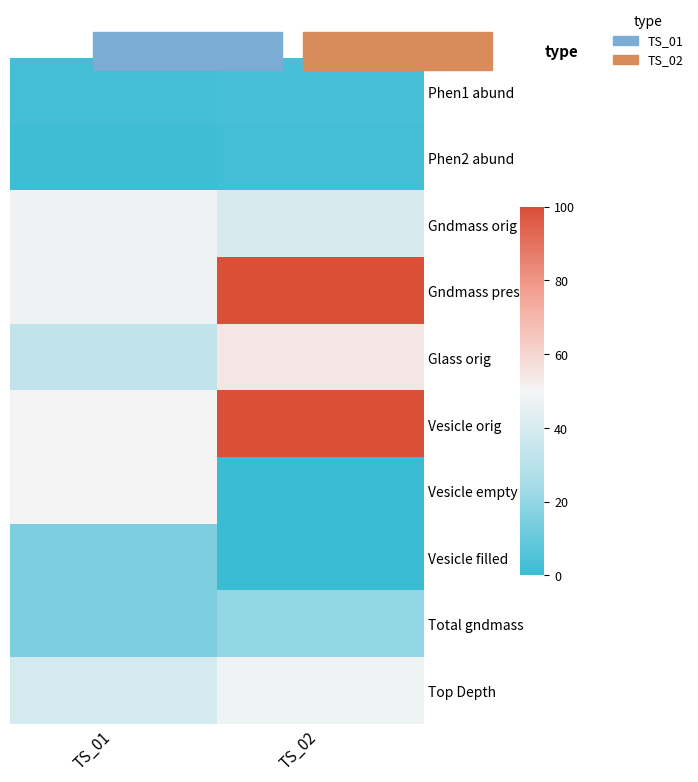

Which category has the highest value across all series?

TS_02